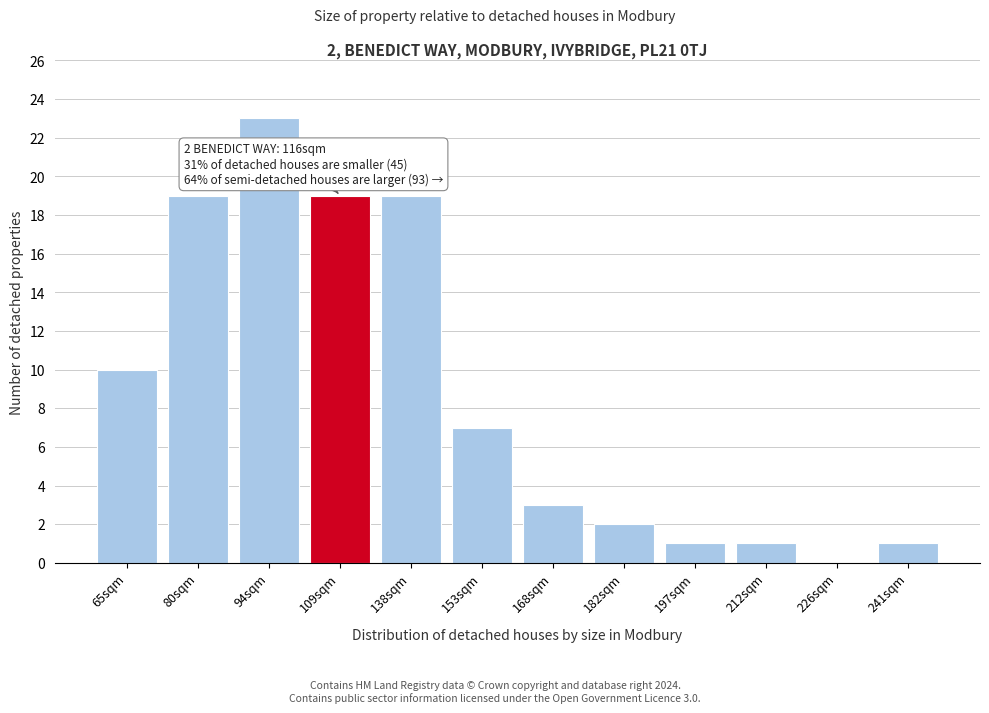

Reading left to right, list all the values displayed in this chart.

65sqm=10	80sqm=19	94sqm=23	109sqm=19	138sqm=19	153sqm=7	168sqm=3	182sqm=2	197sqm=1	212sqm=1	226sqm=0	241sqm=1